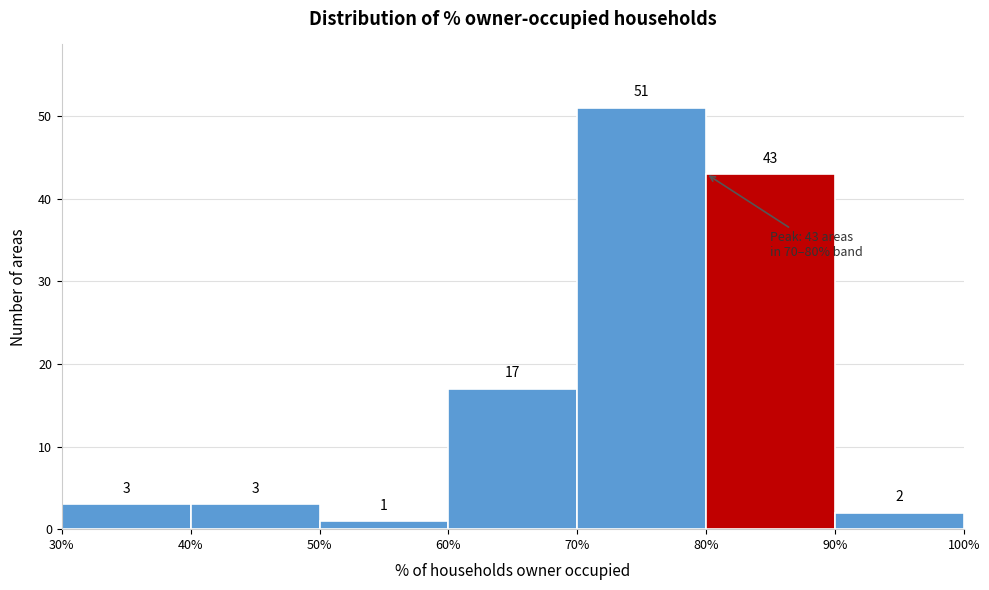

Reading left to right, transcribe this chart: for each bar, give the range it covers on the x-axis and its height.

30% to 40%: 3
40% to 50%: 3
50% to 60%: 1
60% to 70%: 17
70% to 80%: 51
80% to 90%: 43
90% to 100%: 2